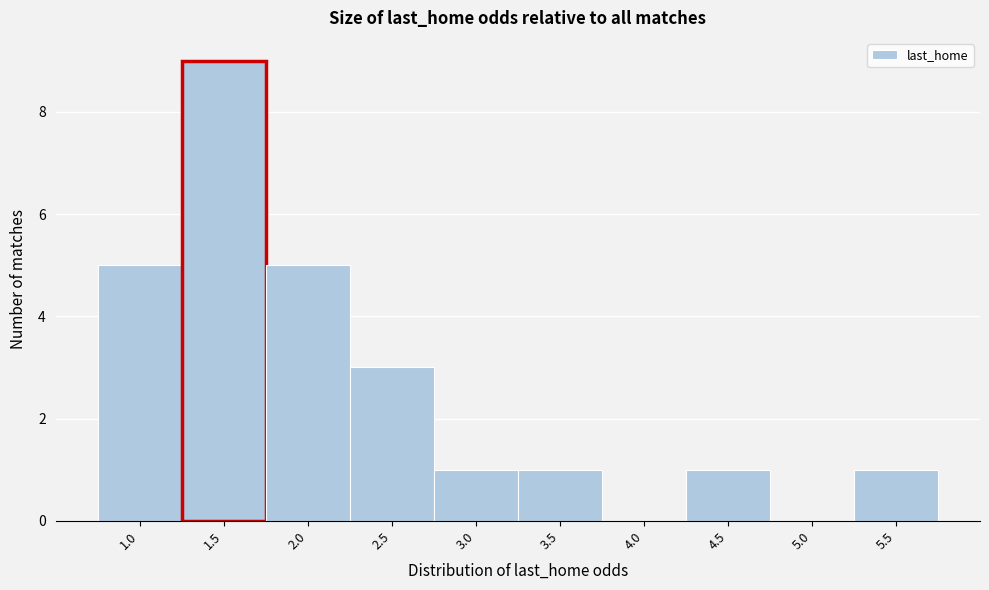

Reading right to left, transcribe all the data shown in this chart.

5.5=1	5.0=0	4.5=1	4.0=0	3.5=1	3.0=1	2.5=3	2.0=5	1.5=9	1.0=5